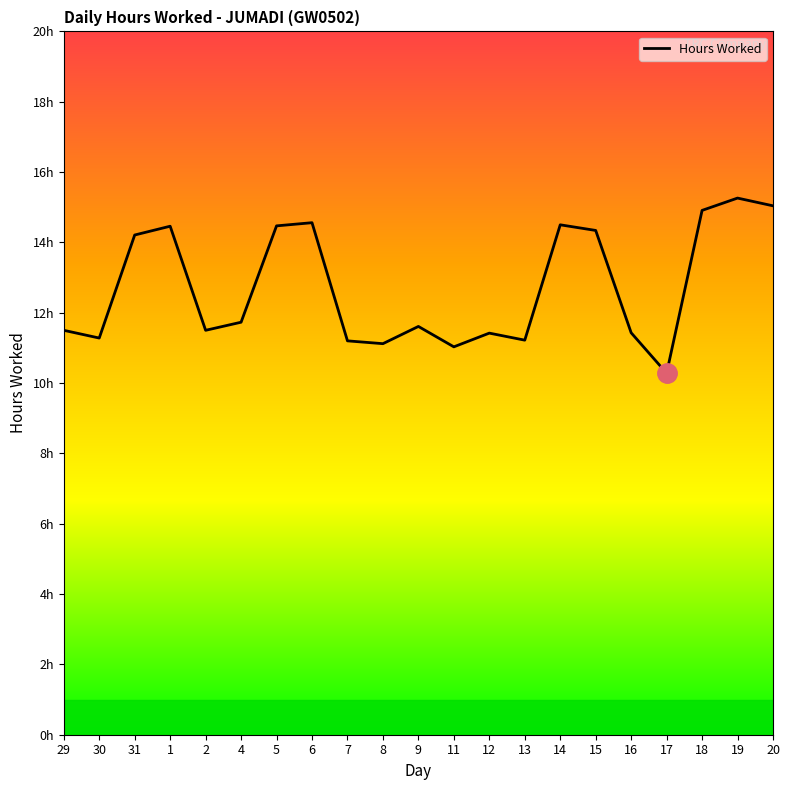

Is this an area chart (filled region under the line)?

No